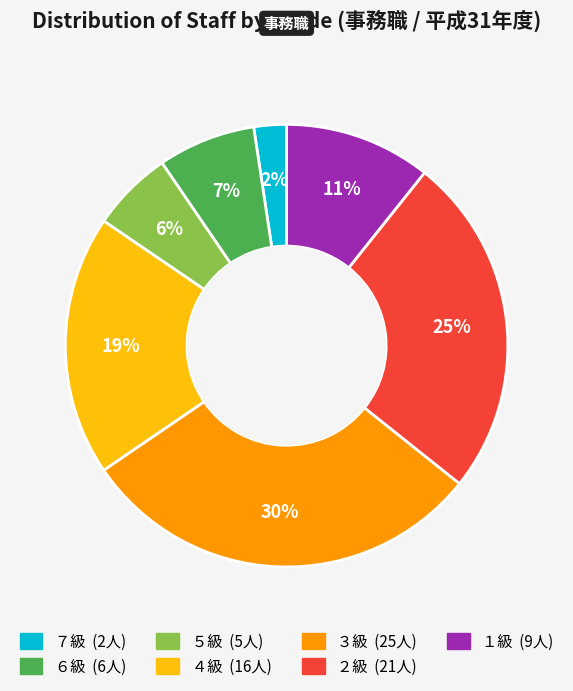

How many slices are in this pie chart?

7